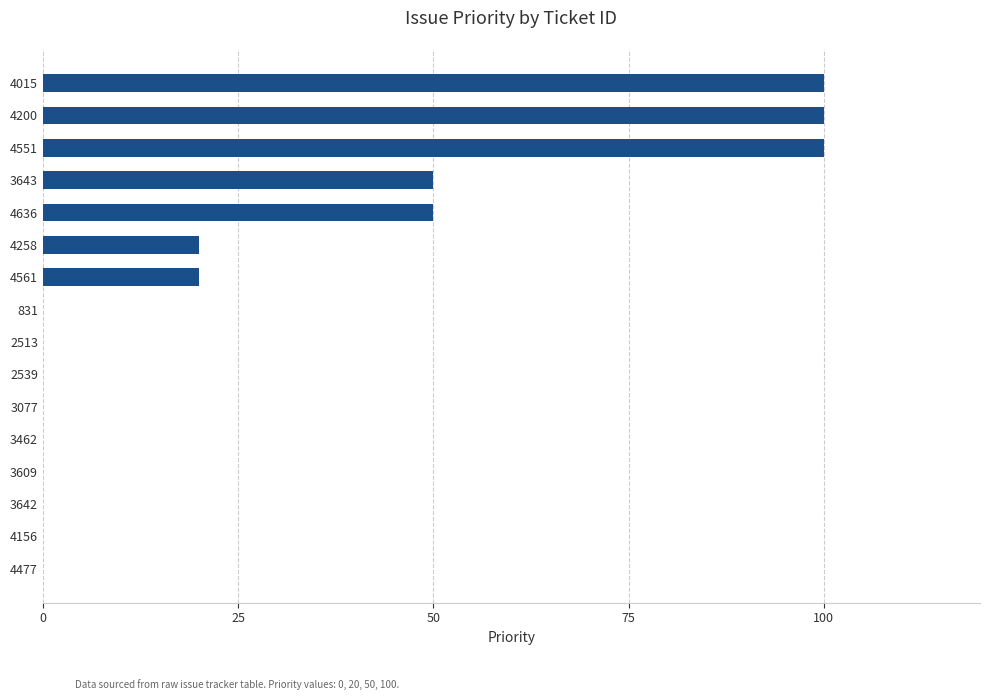

What is the change in value from 2513 to 4258?

+20